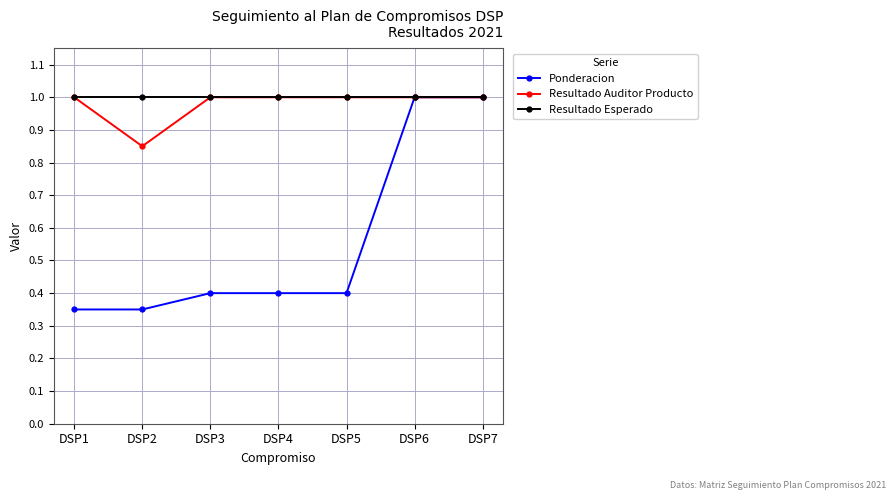

At which label is Resultado Auditor Producto closest to 0?

DSP2